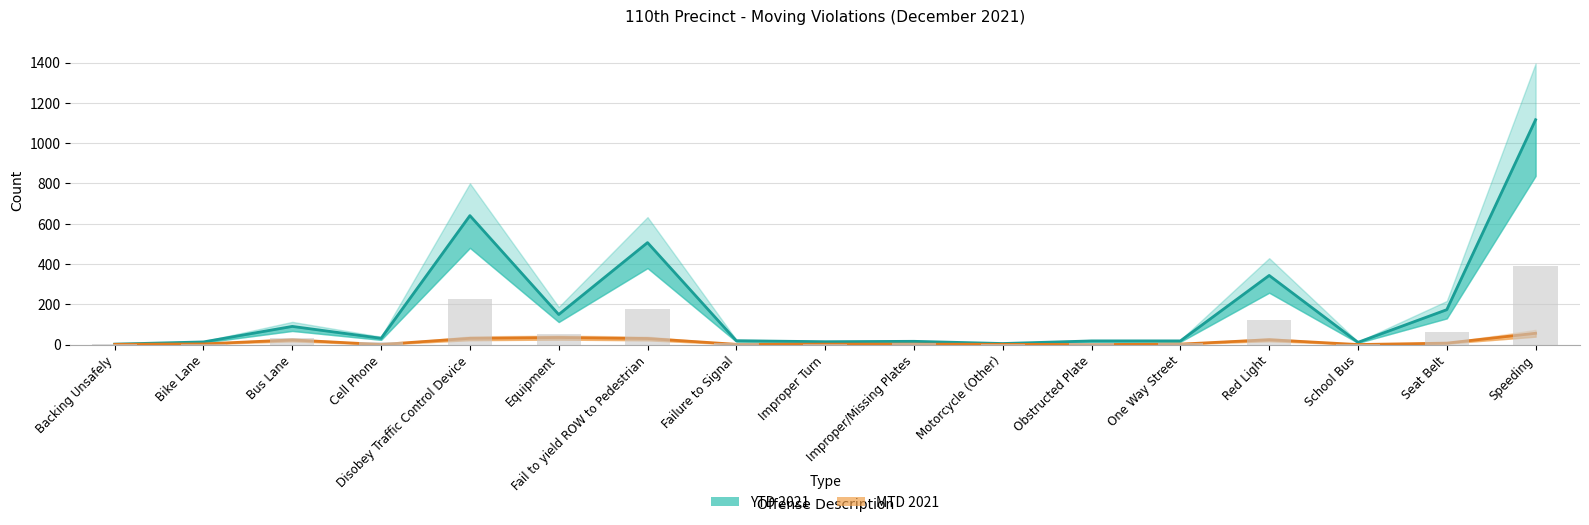

At which category does the chart reach its peak across all series?

Speeding